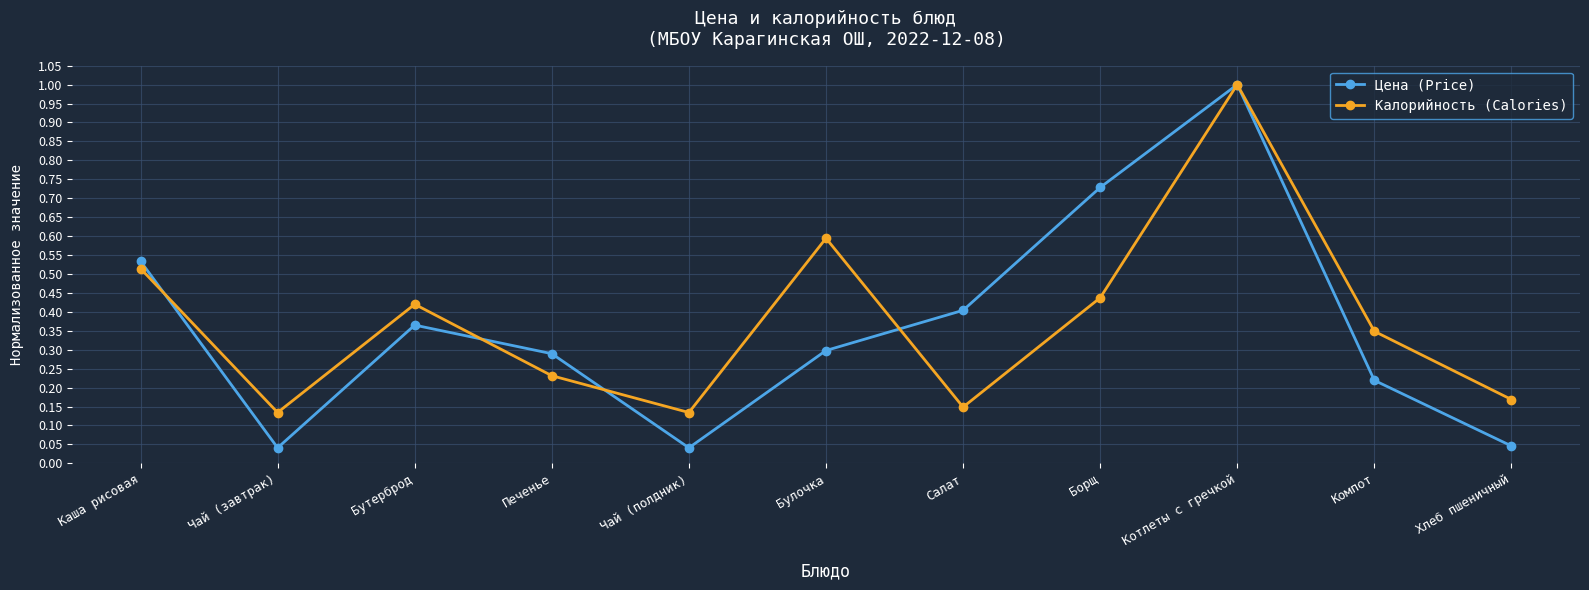

The value of Калорийность (Calories) at Булочка is 0.2. True or false?

False